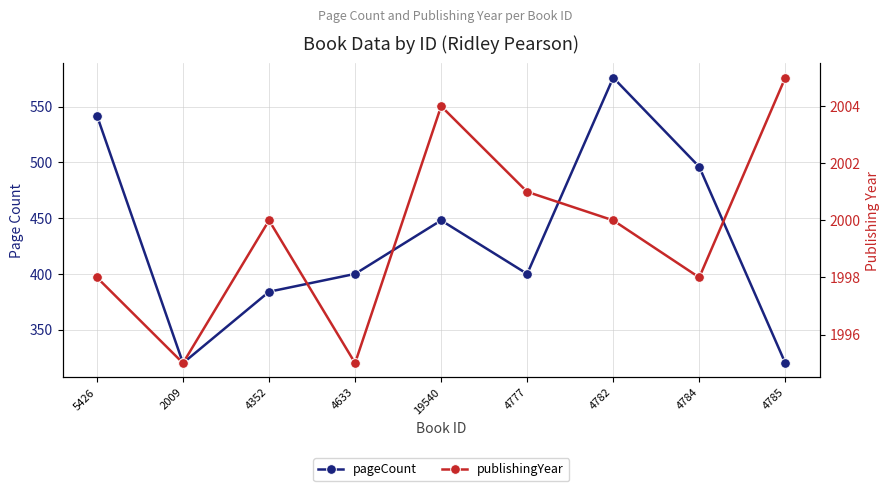

Which series changed the most between 2009 and 4785?

publishingYear